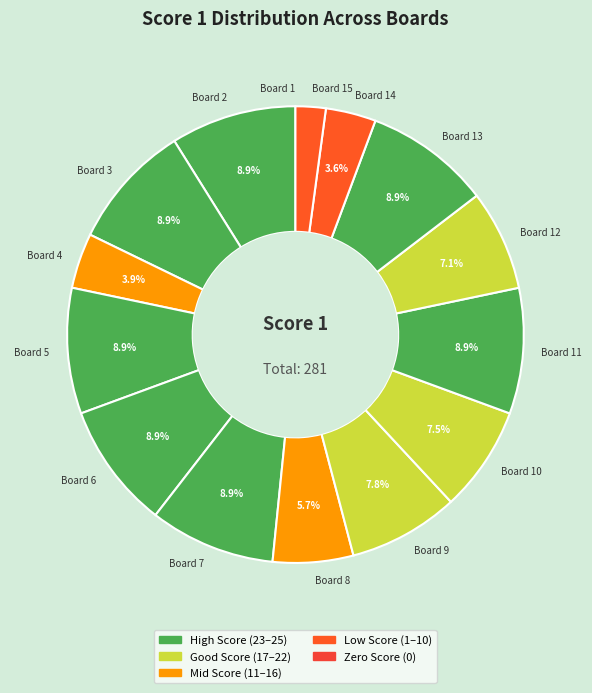

What portion of the pie excludes Board 5?

91.1%